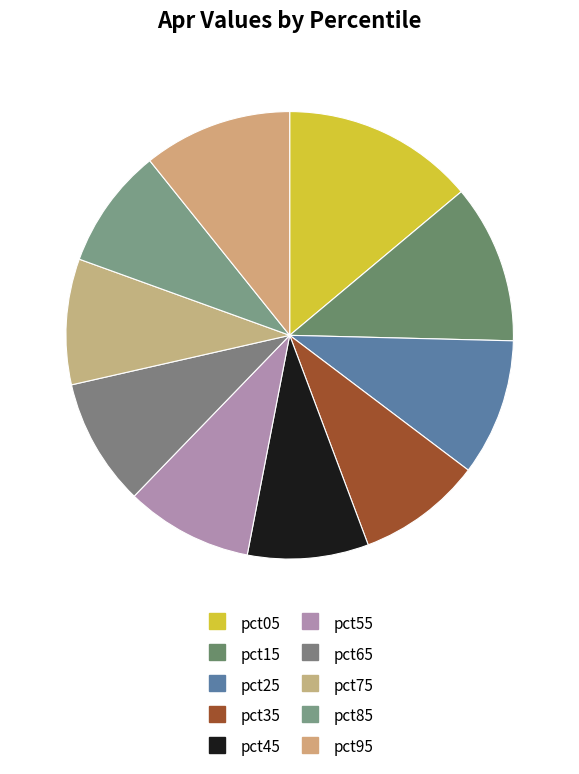

Is there a majority slice in this chart?

No